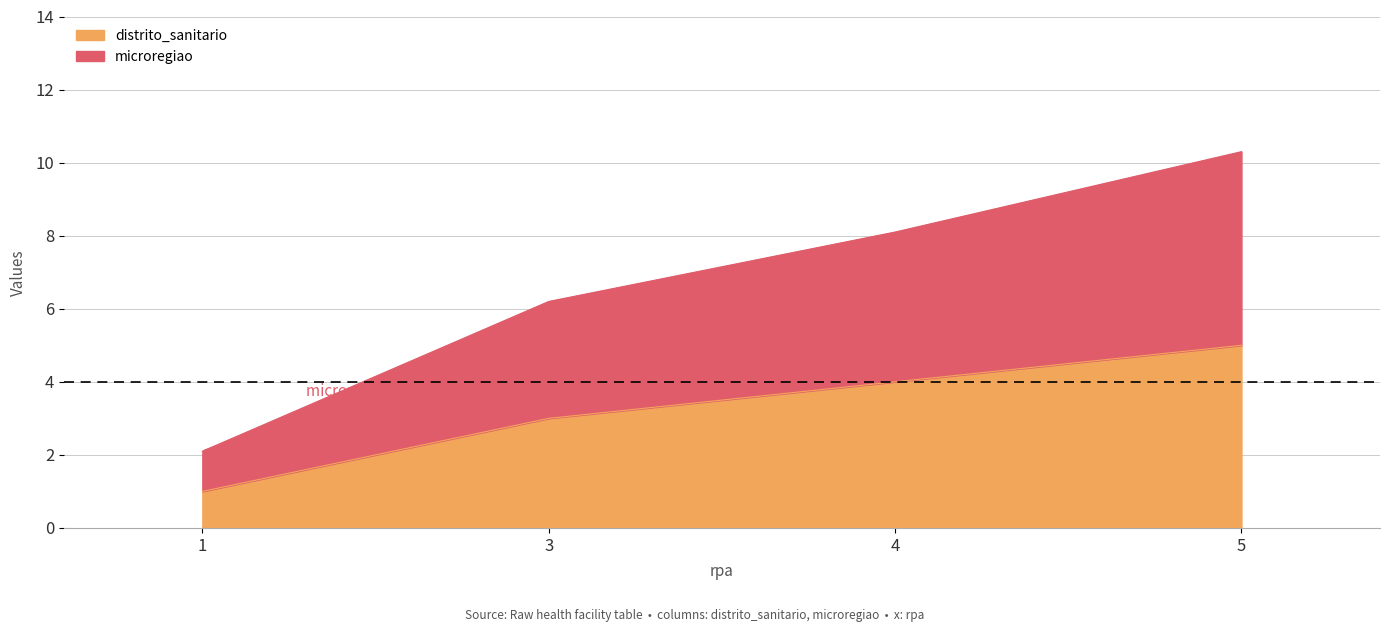

True or false: distrito_sanitario and microregiao intersect in this chart.

False